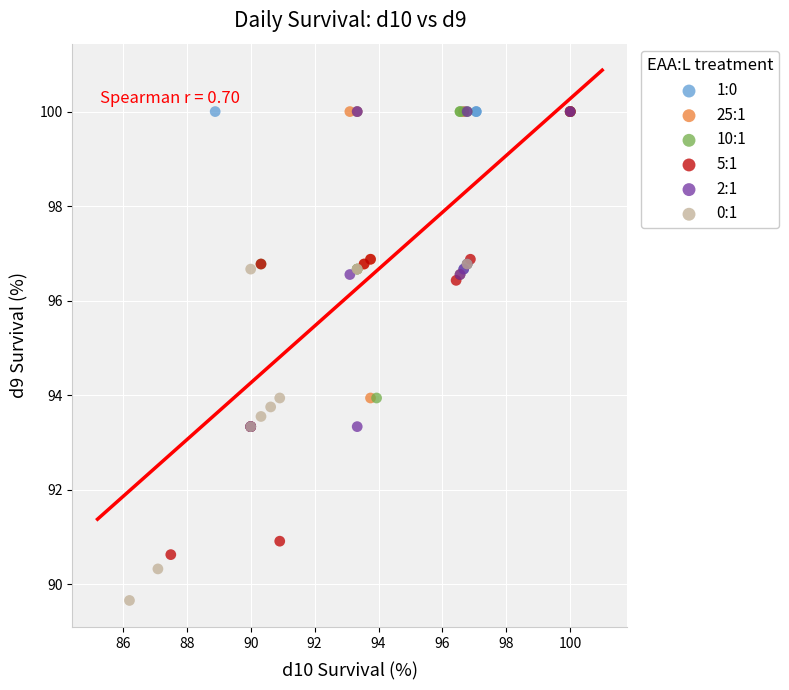

Which series reaches the minimum Y coordinate?

0:1